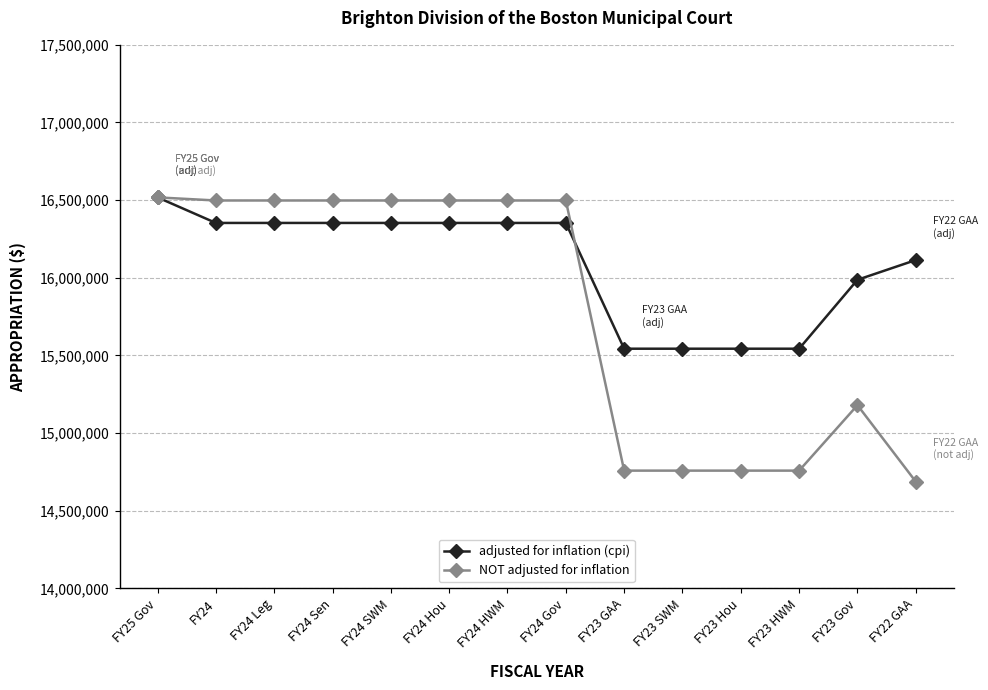

Reading left to right, extract all data points from this chart.

adjusted for inflation (cpi): 16517797	16353237	16353237	16353237	16353237	16353237	16353237	16353237	15543437	15543437	15543437	15543437	15987168	16114374
NOT adjusted for inflation: 16517797	16497805	16497805	16497805	16497805	16497805	16497805	16497805	14758440	14758440	14758440	14758440	15179761	14687359